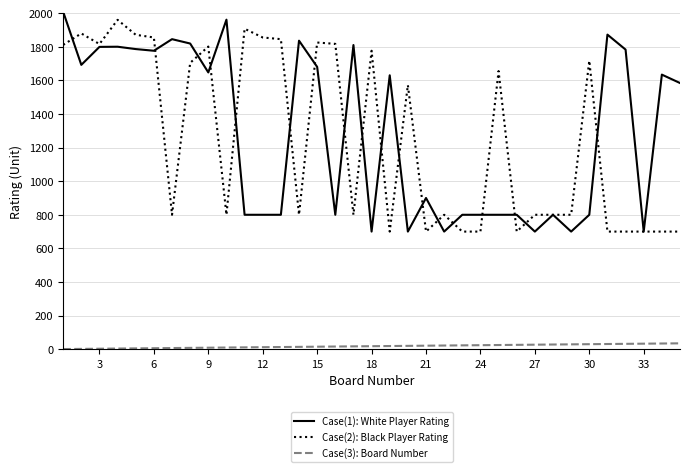

What is the greatest value displayed?

2008